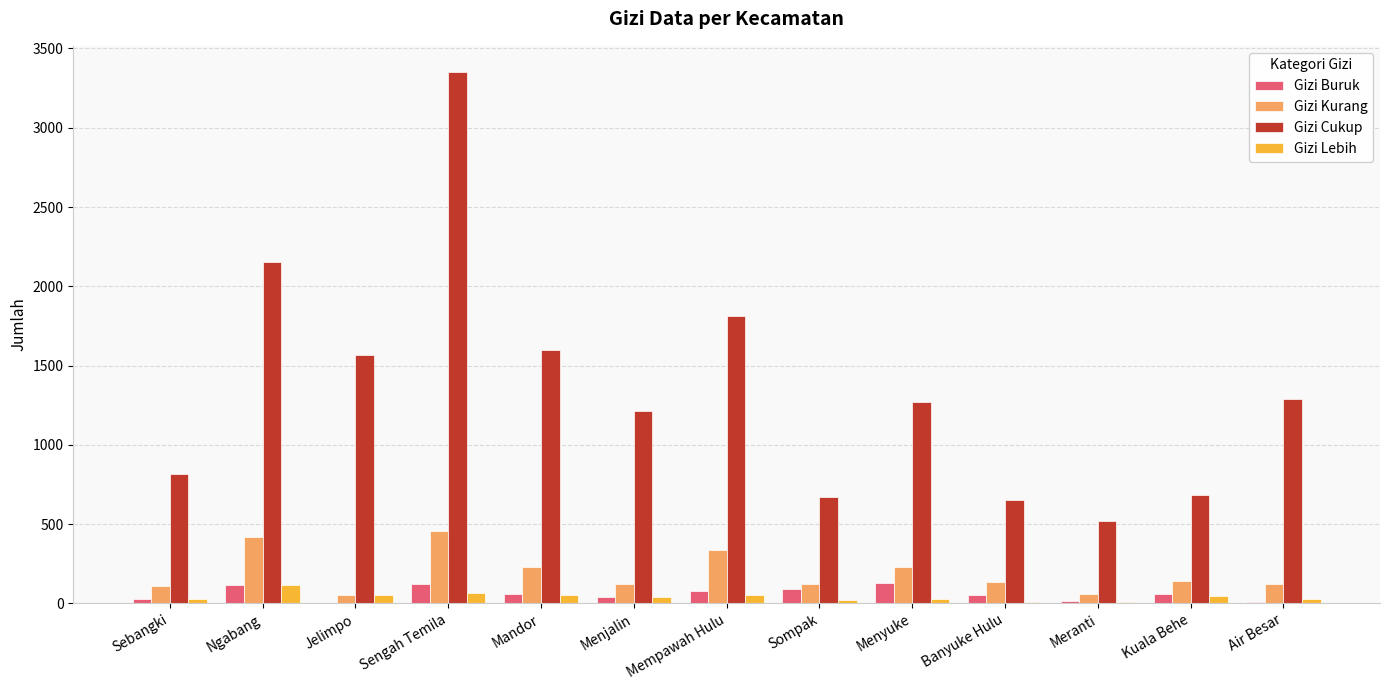

At which label does Gizi Cukup first exceed 1270?

Ngabang